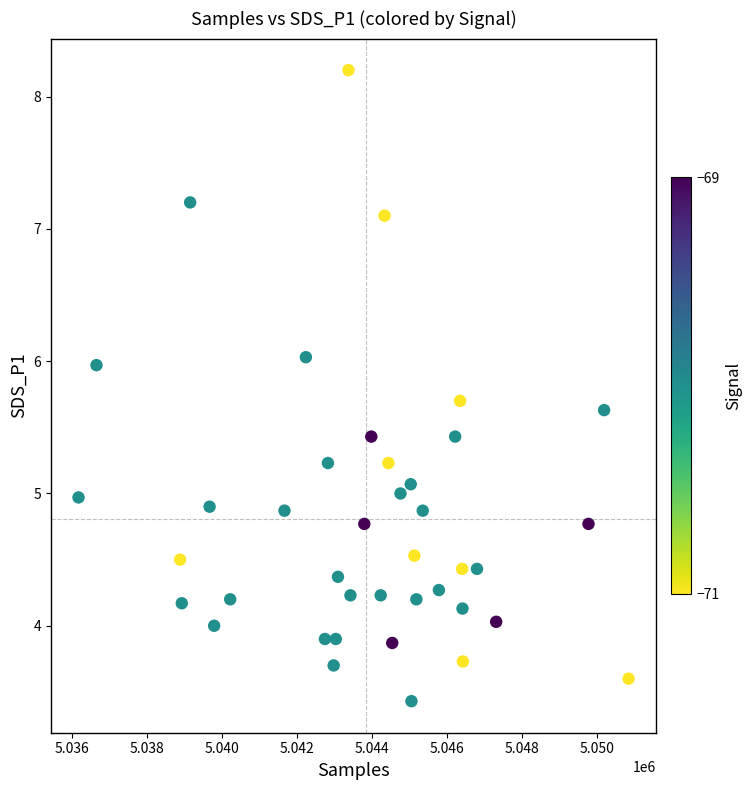

What is the range of Y values (max minus min)?

4.8